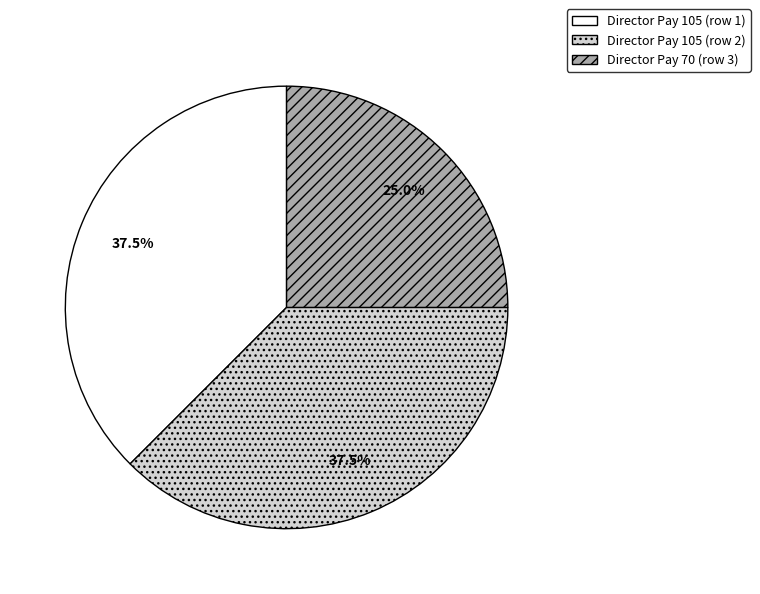

Is there any slice that represents more than half of the pie?

No